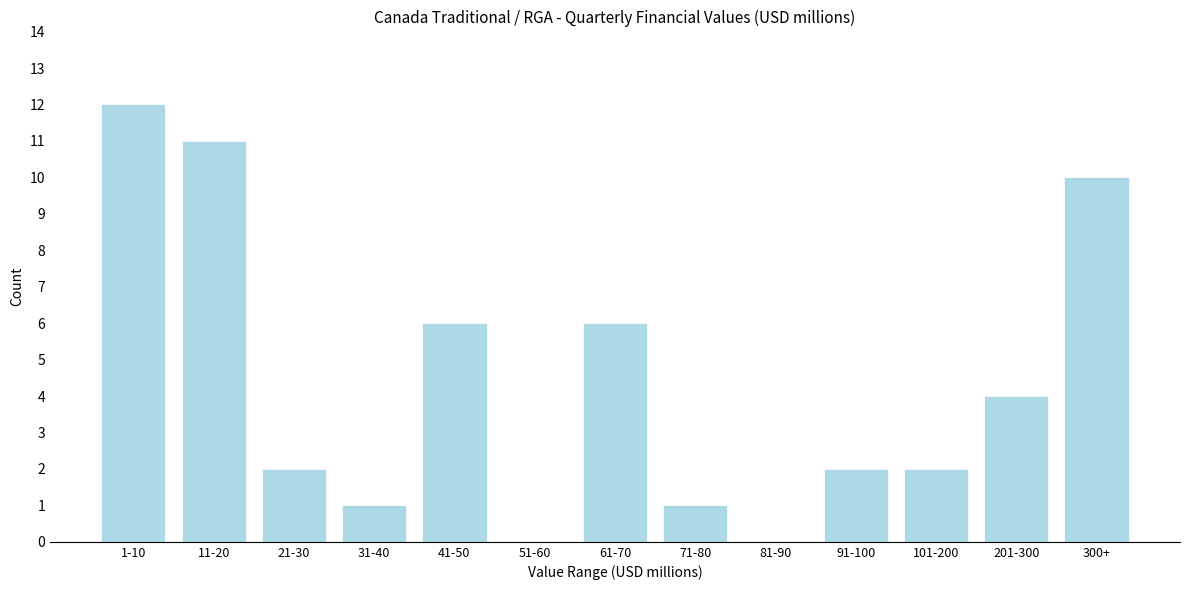

Reading right to left, what are all the values shown in this chart?

300+=10	201-300=4	101-200=2	91-100=2	81-90=0	71-80=1	61-70=6	51-60=0	41-50=6	31-40=1	21-30=2	11-20=11	1-10=12